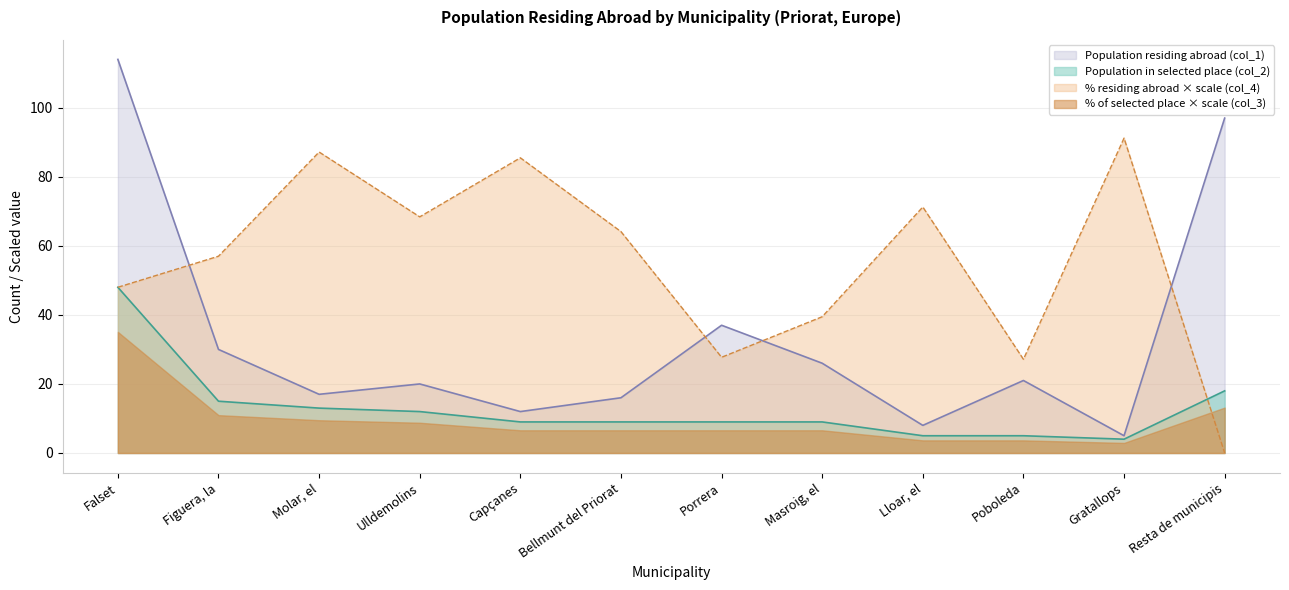

In Population residing abroad (col_1), how many points are lower than both neighbors (excluding endpoints)?

4